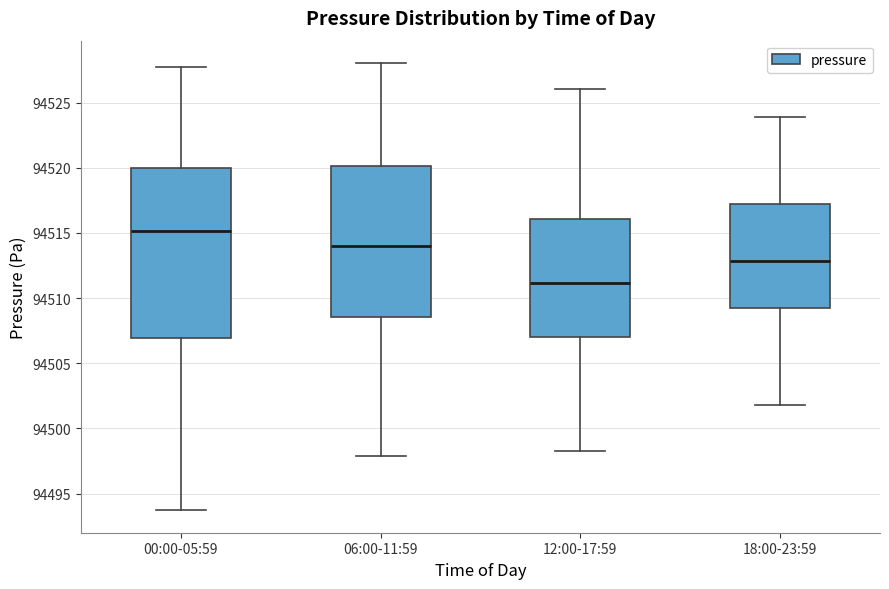

Which box's median line is the highest?

00:00-05:59